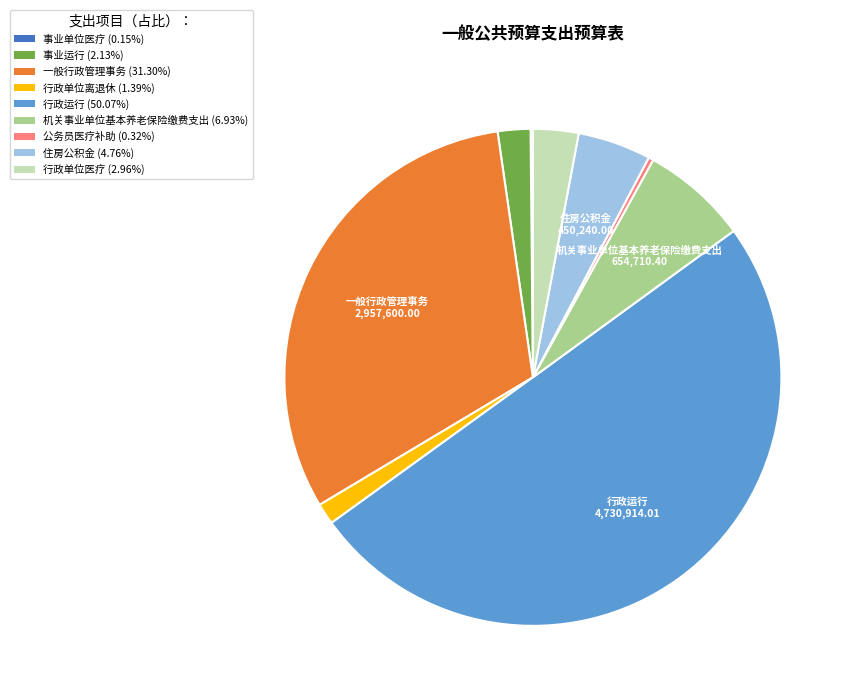

What is the majority slice?

行政运行